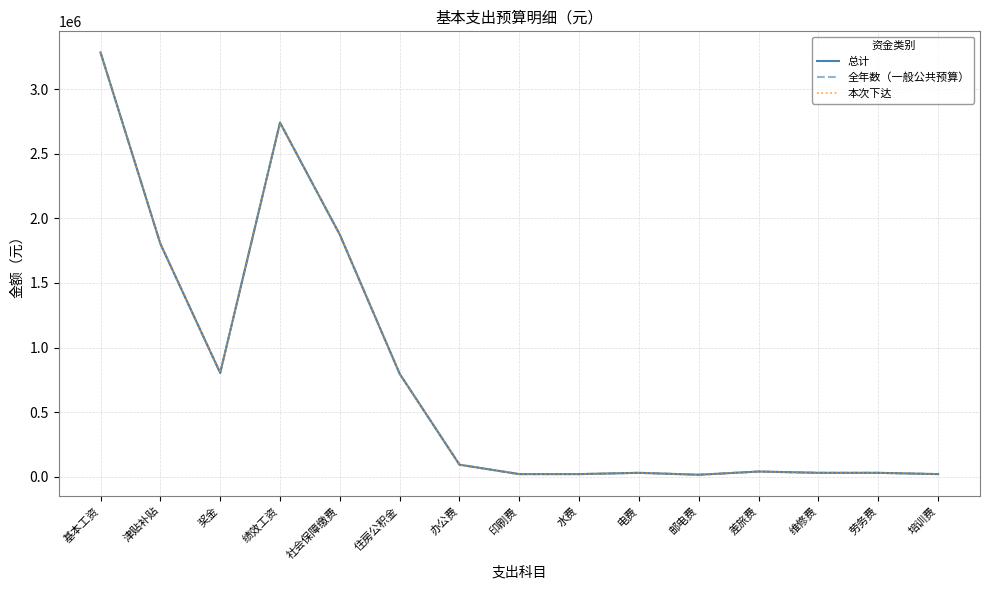

Is this an area chart (filled region under the line)?

No